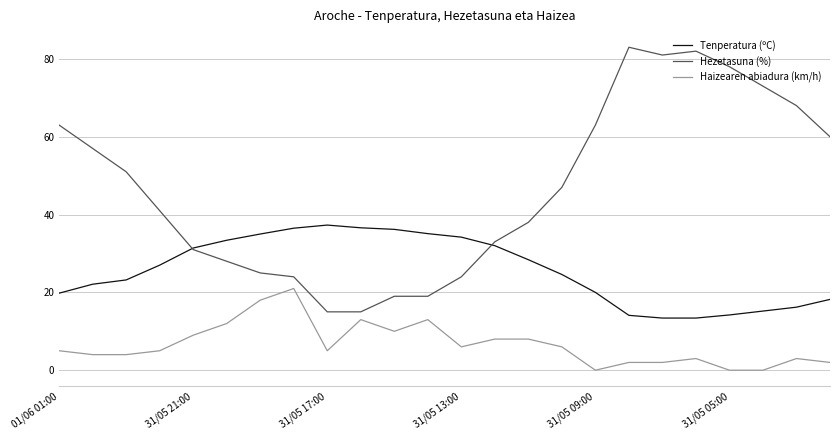

At how many categories does at least one series exceed 64?

6